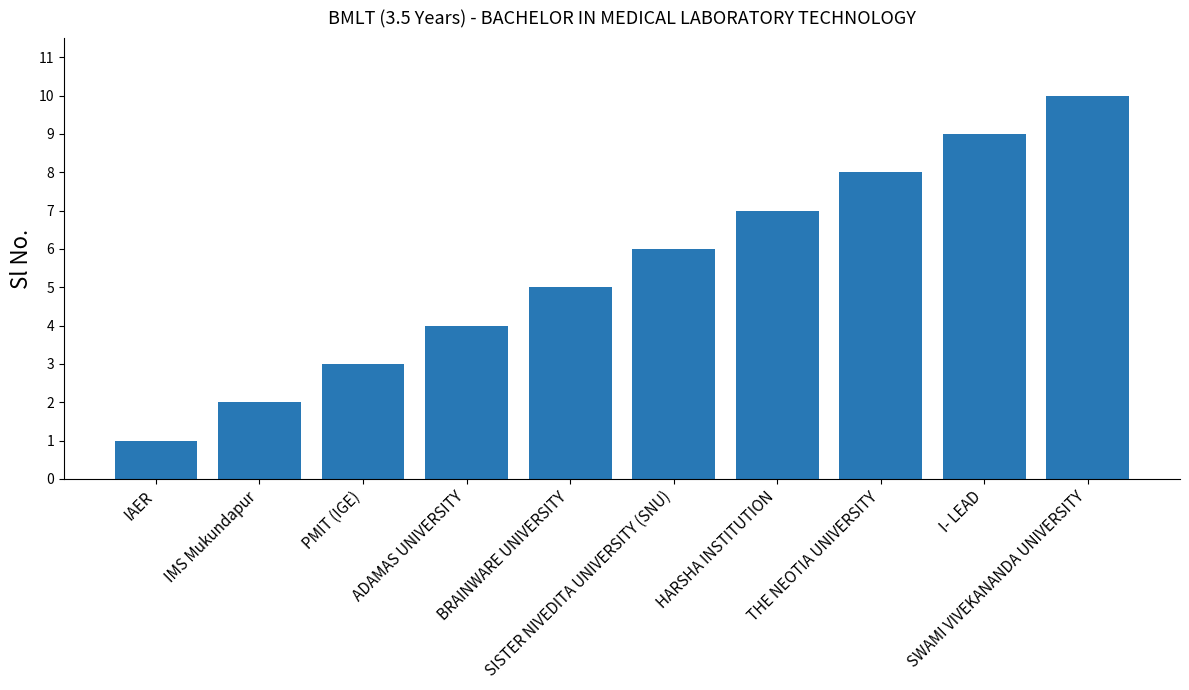

Count the values in the range 3 to 8.

6